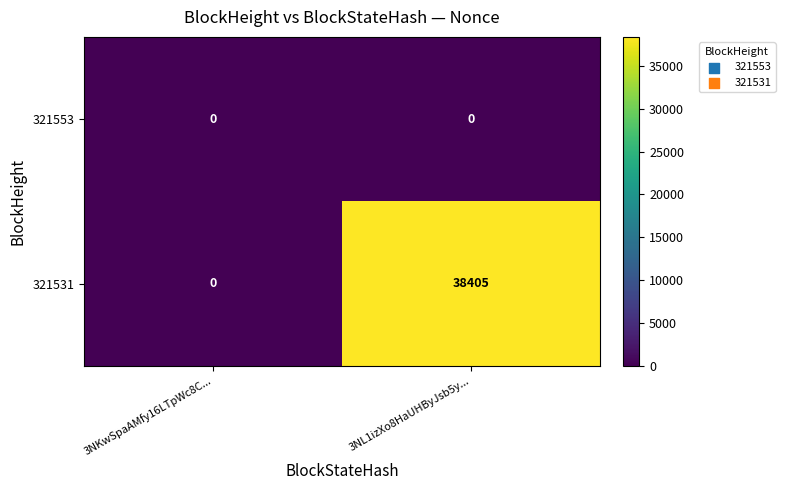

Reading right to left, extract all data points from this chart.

321553: 3NL1izXo8HaUHByJsb5y...=0	3NKwSpaAMfy16LTpWc8C...=0
321531: 3NL1izXo8HaUHByJsb5y...=38405	3NKwSpaAMfy16LTpWc8C...=0